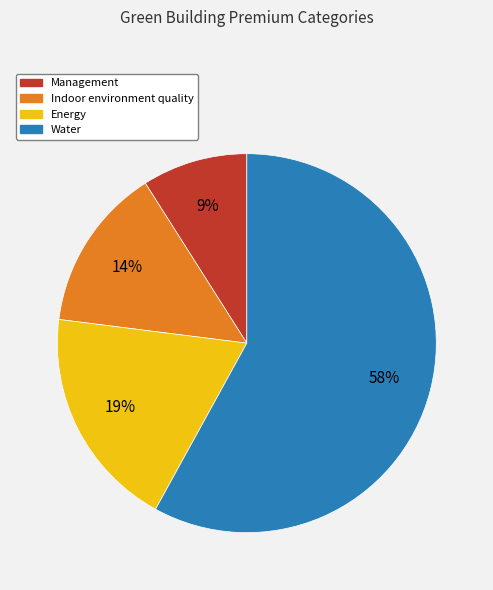

Which category has the biggest portion of the pie?

Water